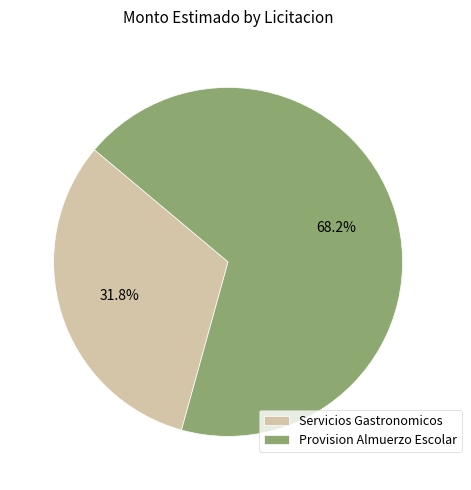

Which category has the smallest portion of the pie?

Servicios Gastronomicos